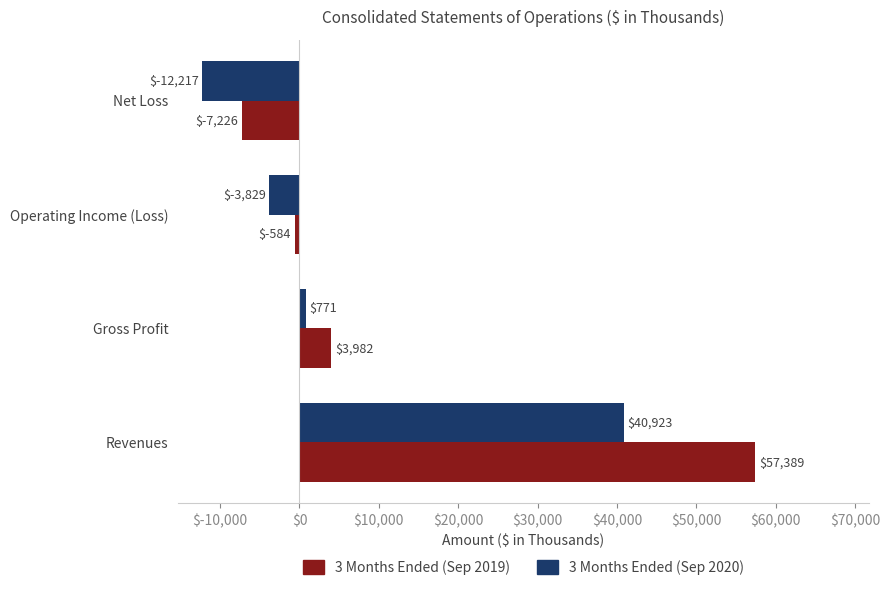

The value of 3 Months Ended (Sep 2019) at Net Loss is -3545. True or false?

False